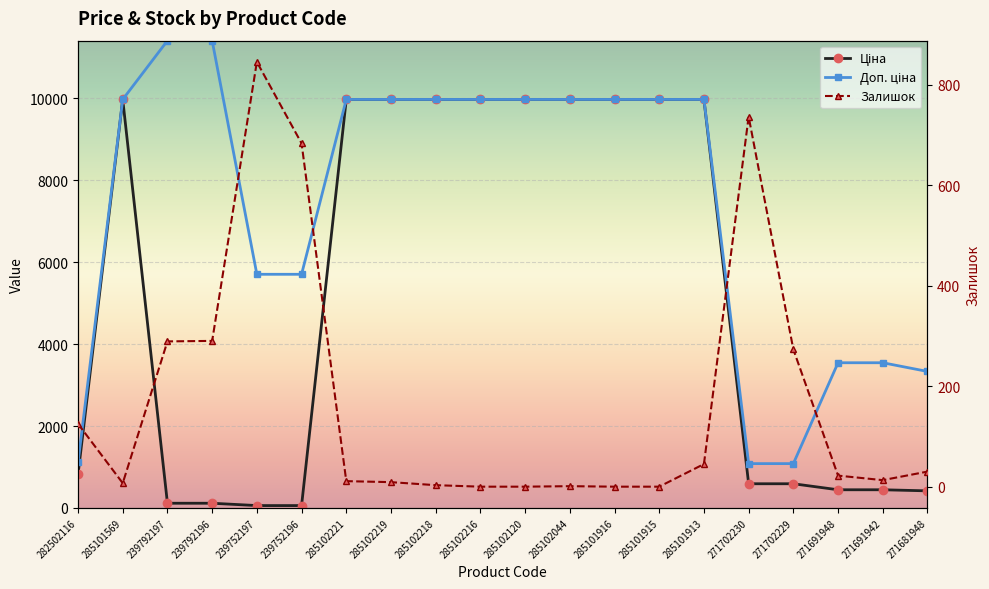

List the labels in order of Залишок value, smallest first.

285102216, 285102120, 285101916, 285101915, 285102044, 285102218, 285101569, 285102219, 285102221, 271691942, 271691948, 271681948, 285101913, 282502116, 271702229, 239792197, 239792196, 239752196, 271702230, 239752197